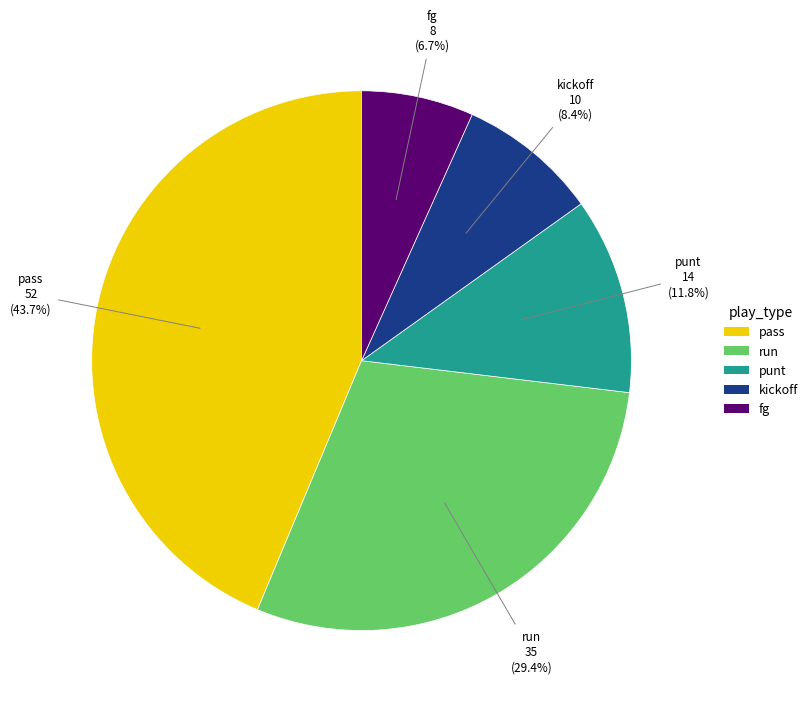

To the nearest percent, what is the average slice percentage?

20%